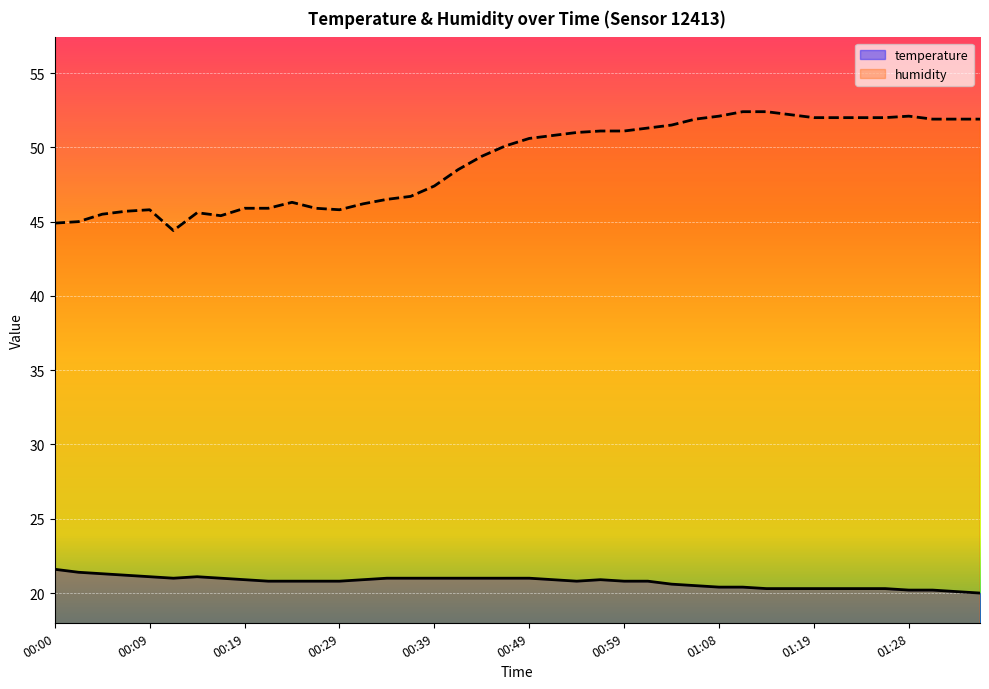

What is the total value across all series at 01:03?

72.1